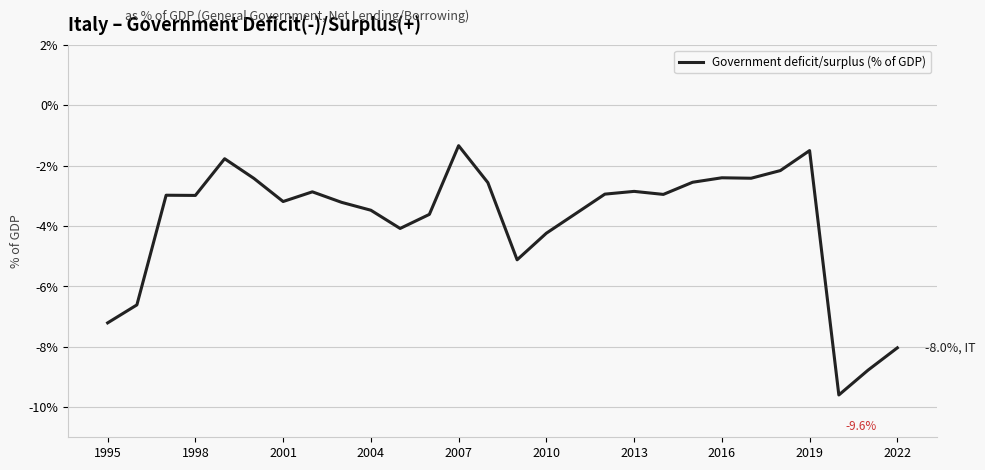

What is the smallest value displayed?

-9.6